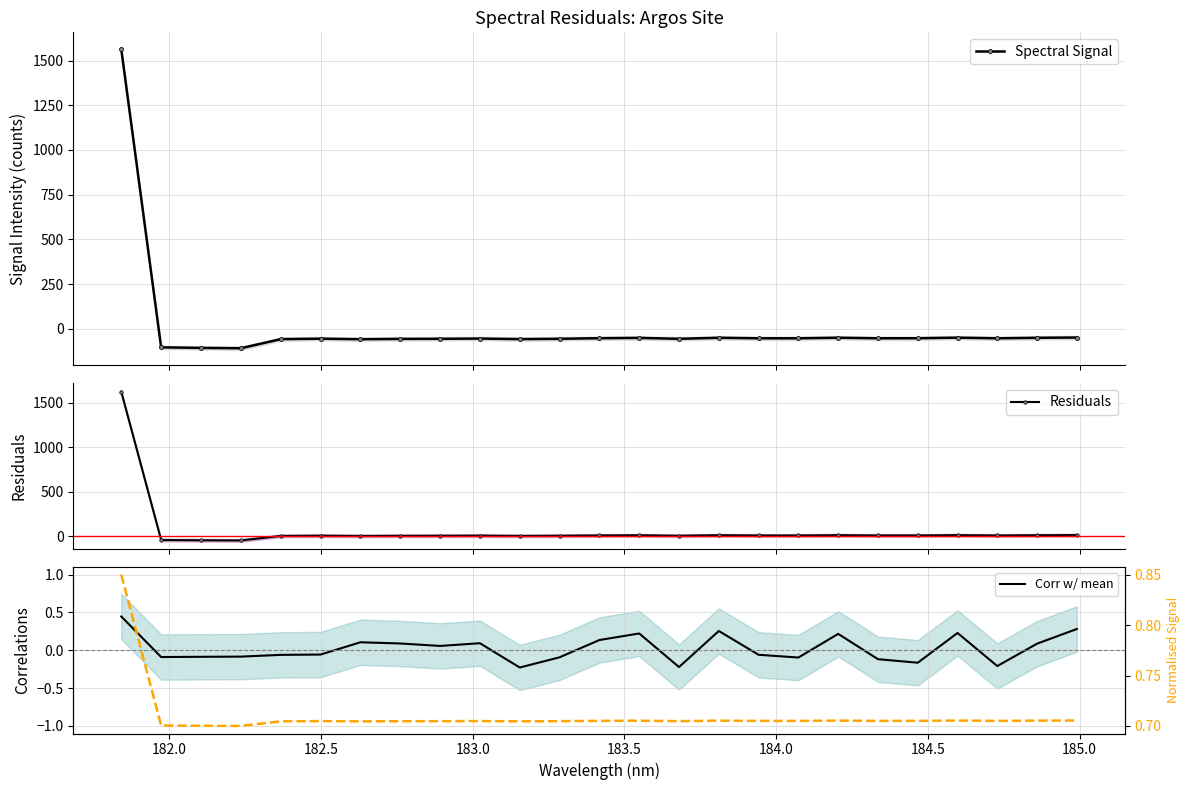

At how many categories does at least one series exceed 1084?

1